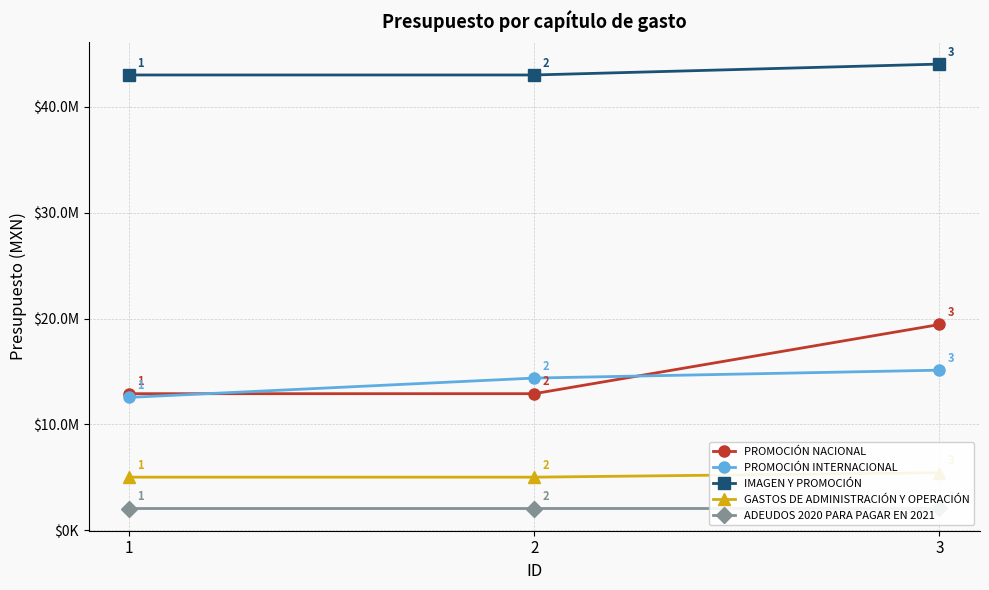

At which category does the chart reach its minimum across all series?

1